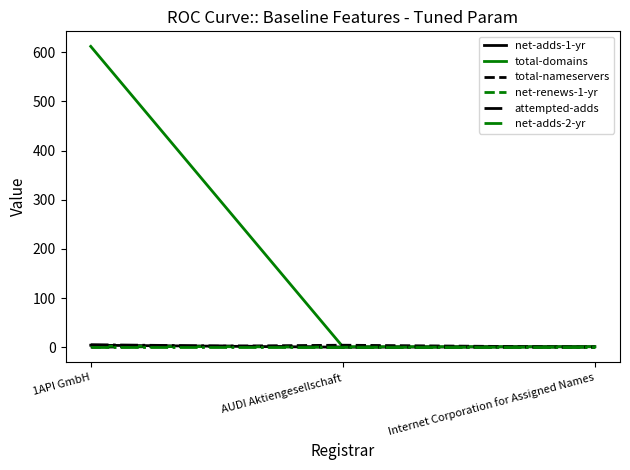

How many lines are shown in the chart?

6